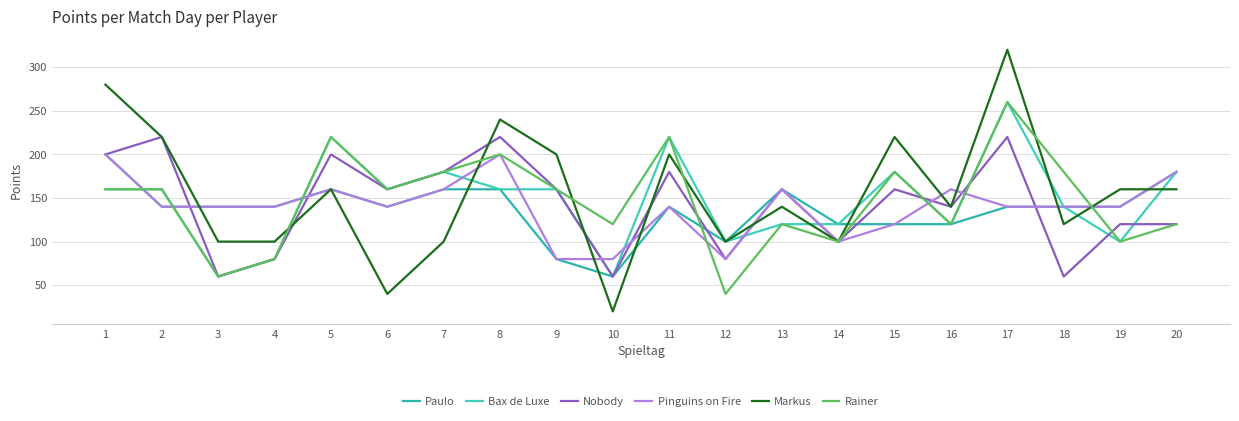

How many interior local valleys does the Paulo series have?

3